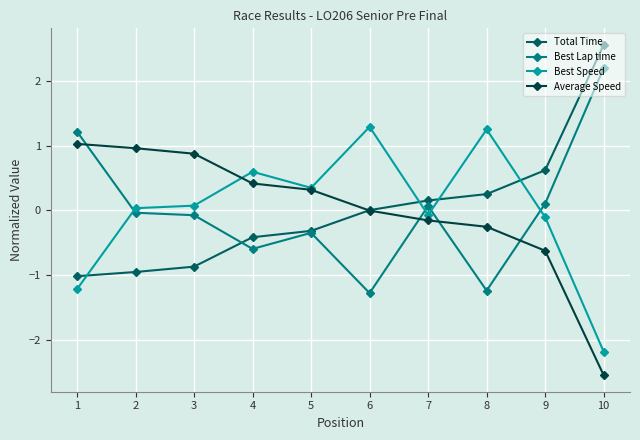

How many values in Best Speed are below zero?

4